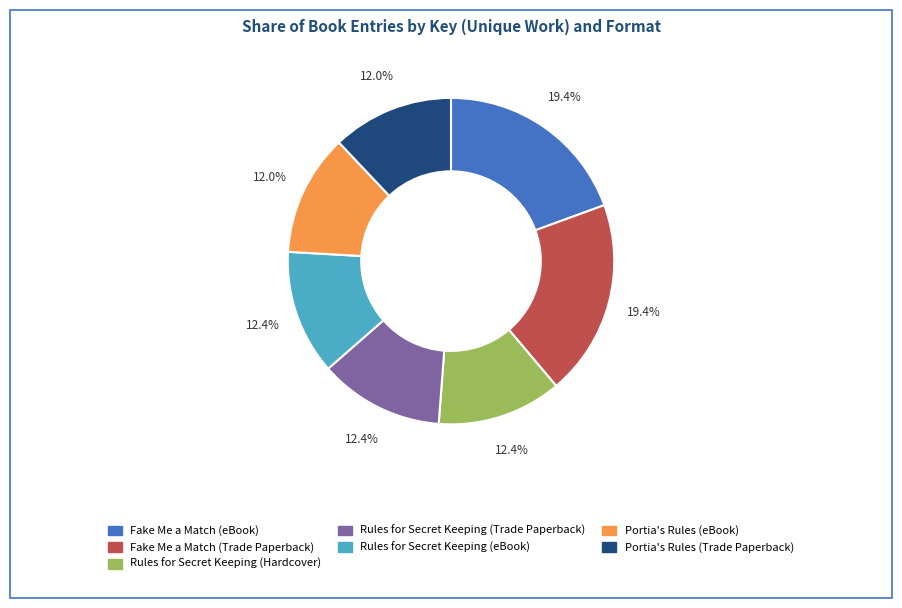

To the nearest percent, what is the difference between the largest and smallest slice percentages?

7%